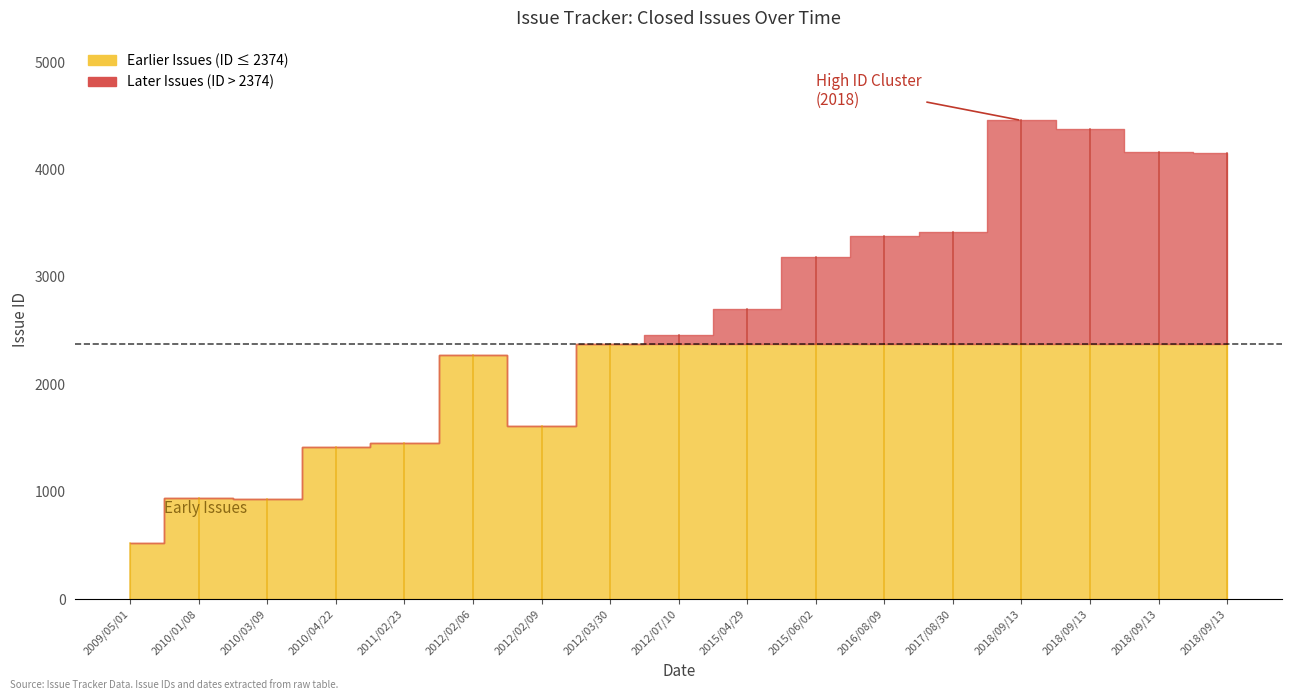

What is the label of the 13th point from the left?

2017/08/30